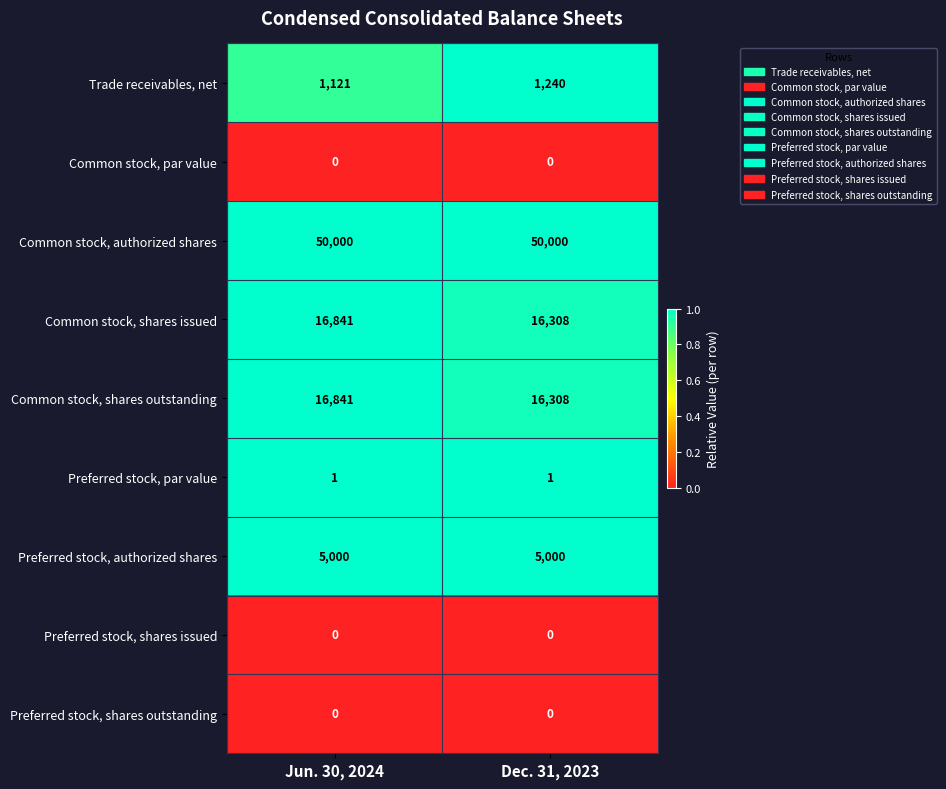

What is the difference between the highest and lowest values at Jun. 30, 2024?

50000